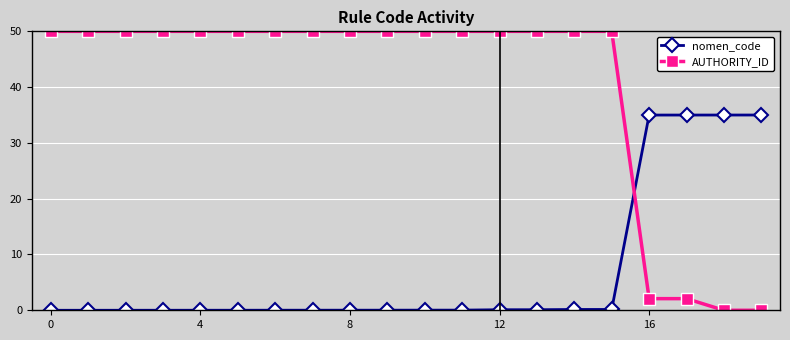

How many times do AUTHORITY_ID and nomen_code cross each other?

1